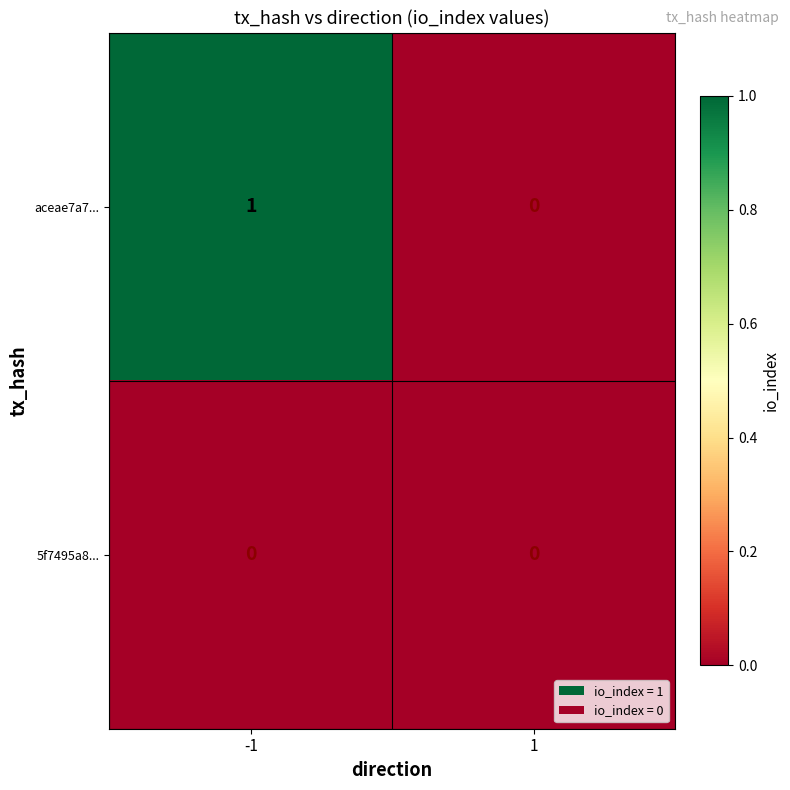

List the series in order of their peak value, lowest first.

5f7495a8..., aceae7a7...